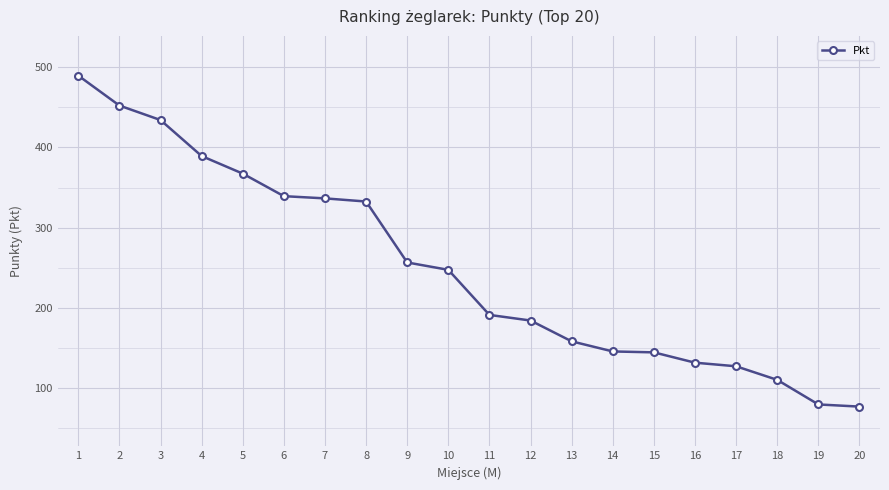

What is the maximum value shown in the chart?

489.6